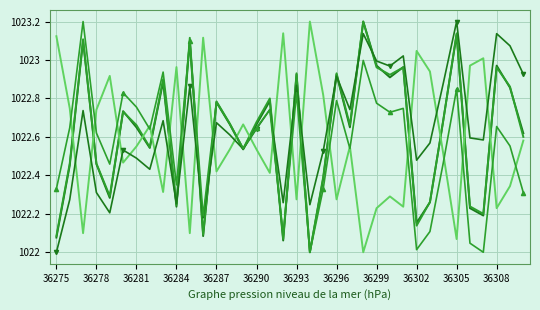

What is the greatest value displayed?

1023.2